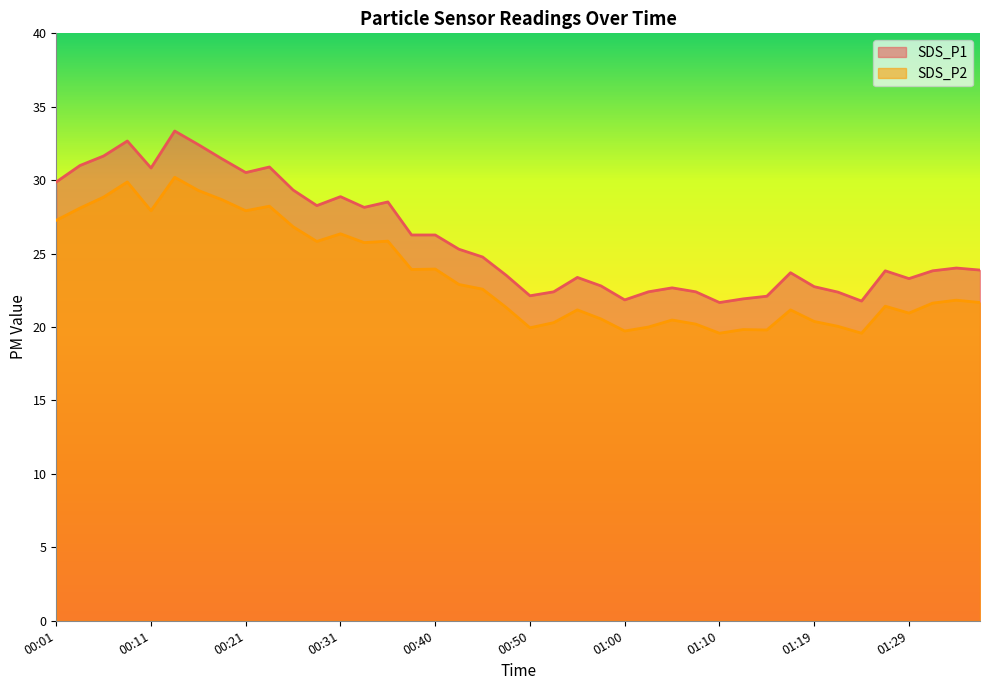

Which series has the largest range (max minus min)?

SDS_P1